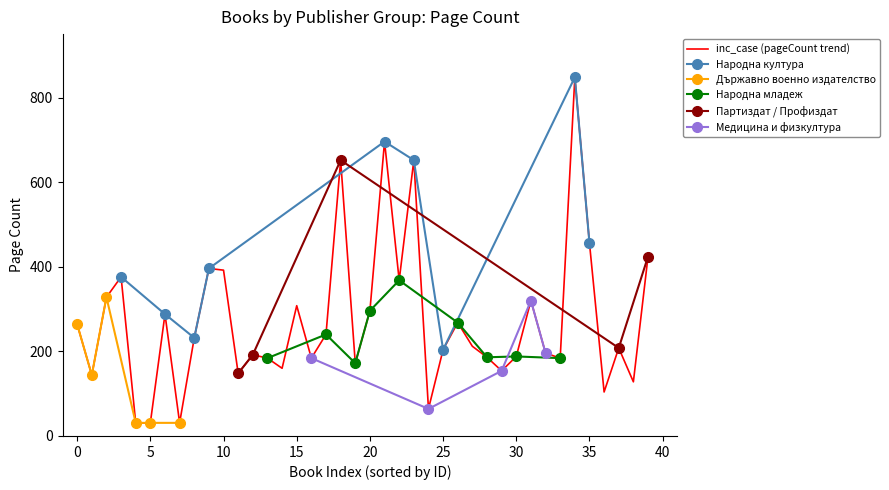

True or false: the data shows 89 at 28.

False